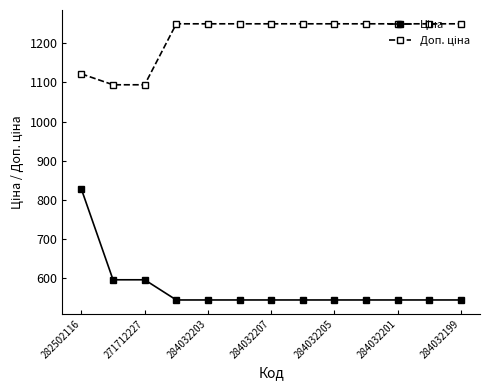

At how many categories does at least one series exceed 614?

13